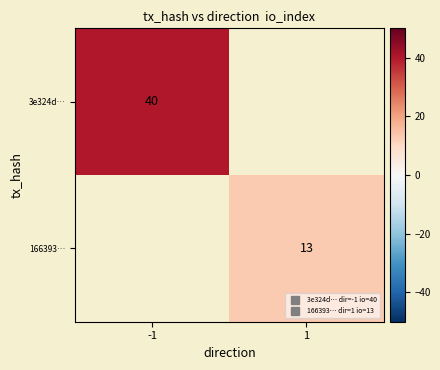

What is the greatest value displayed?

40.0